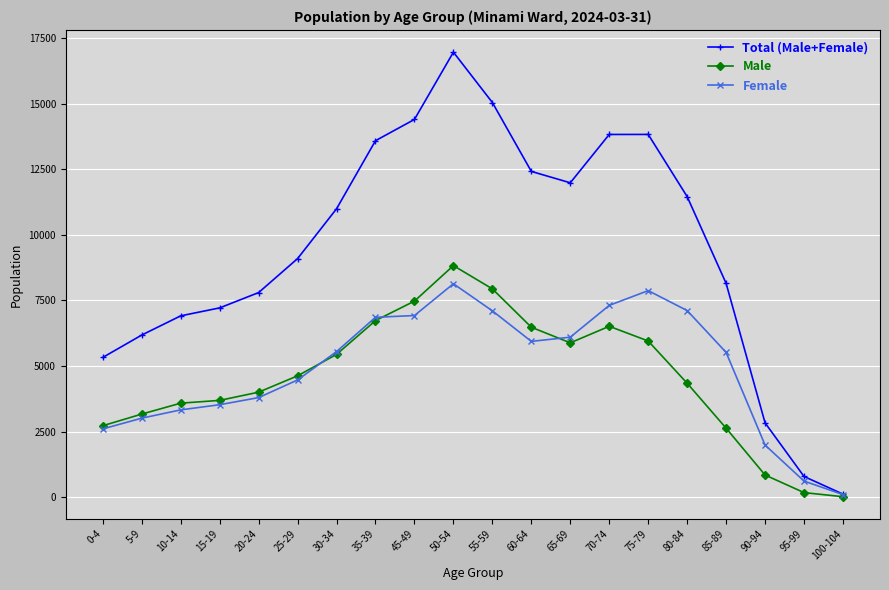

Which category has the highest value in the Male series?

50-54